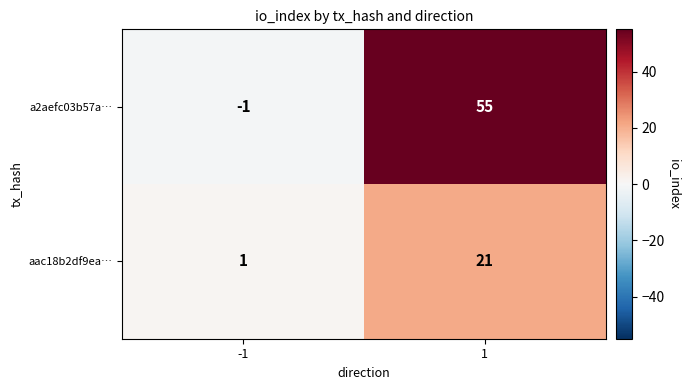

What is the maximum value shown in the chart?

55